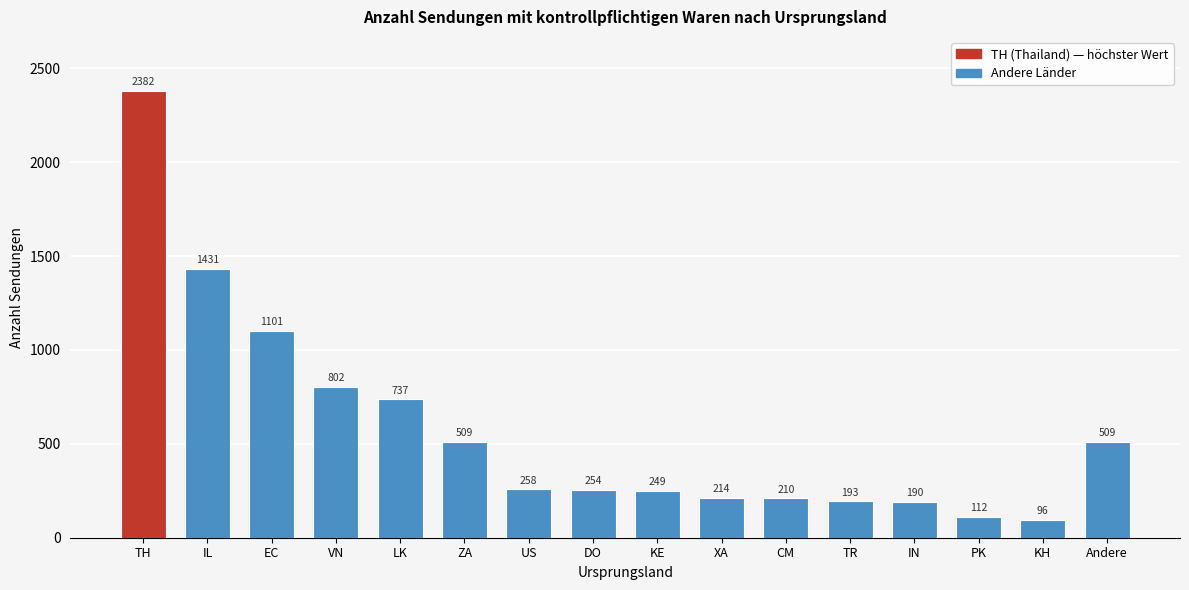

Reading left to right, what are all the values shown in this chart?

2382	1431	1101	802	737	509	258	254	249	214	210	193	190	112	96	509